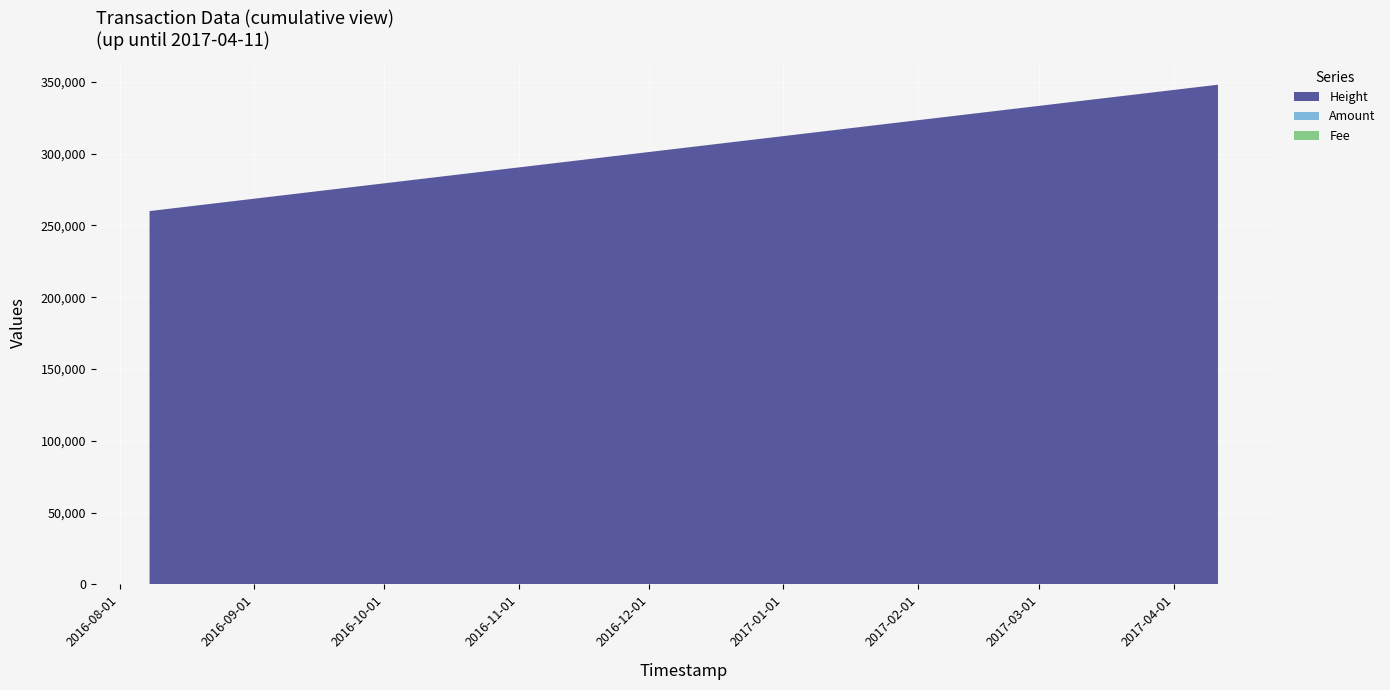

Reading left to right, what are all the values shown in this chart?

Height: 2016-08-07 20:40:50=259955	2016-08-09 19:59:07=260661	2017-04-11 04:23:10=347956
Amount: 2016-08-07 20:40:50=5	2016-08-09 19:59:07=0	2017-04-11 04:23:10=3
Fee: 2016-08-07 20:40:50=1	2016-08-09 19:59:07=1	2017-04-11 04:23:10=1